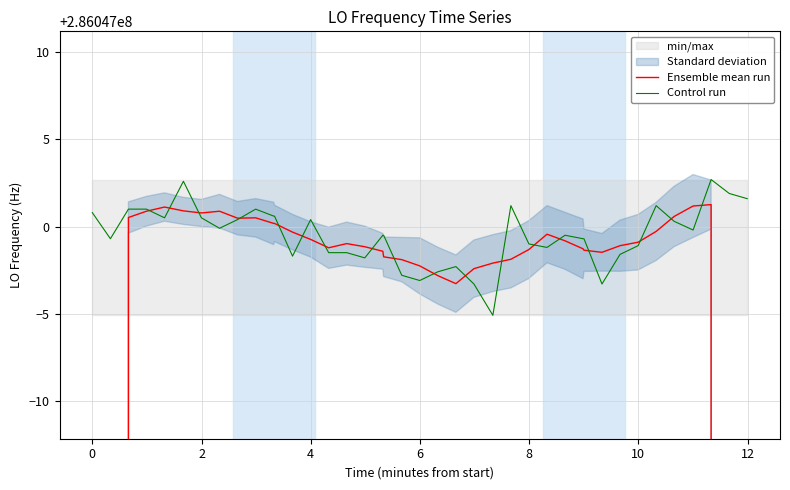

The Ensemble mean run series shows 161178689.9 at 24. True or false?

False